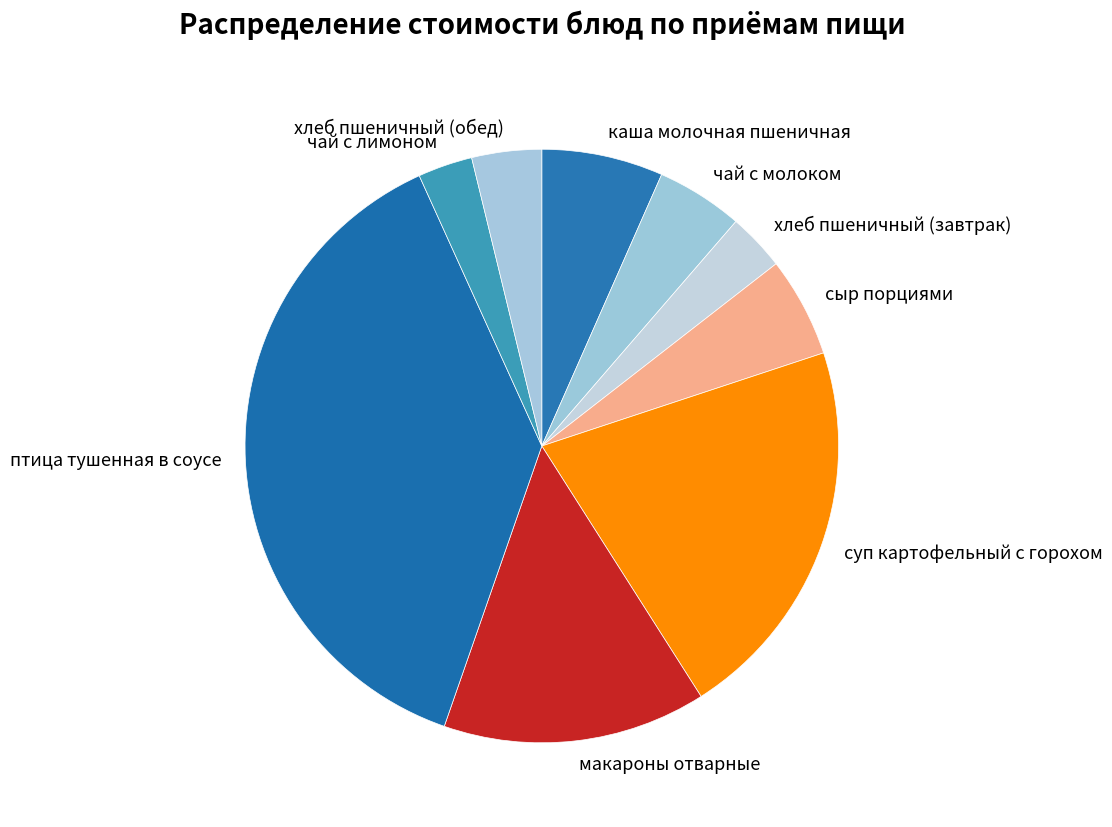

Count the number of slices in the pie.

9